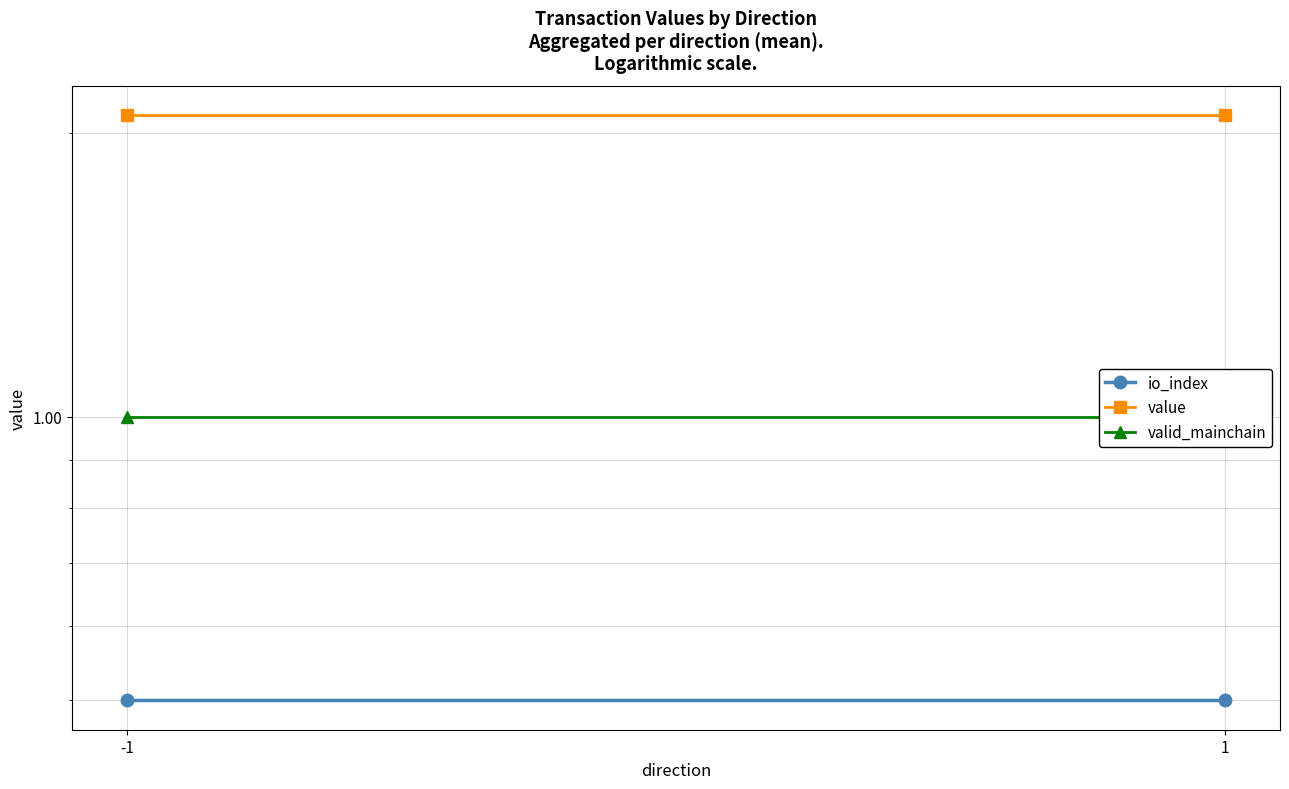

Which series has the widest spread of values?

io_index